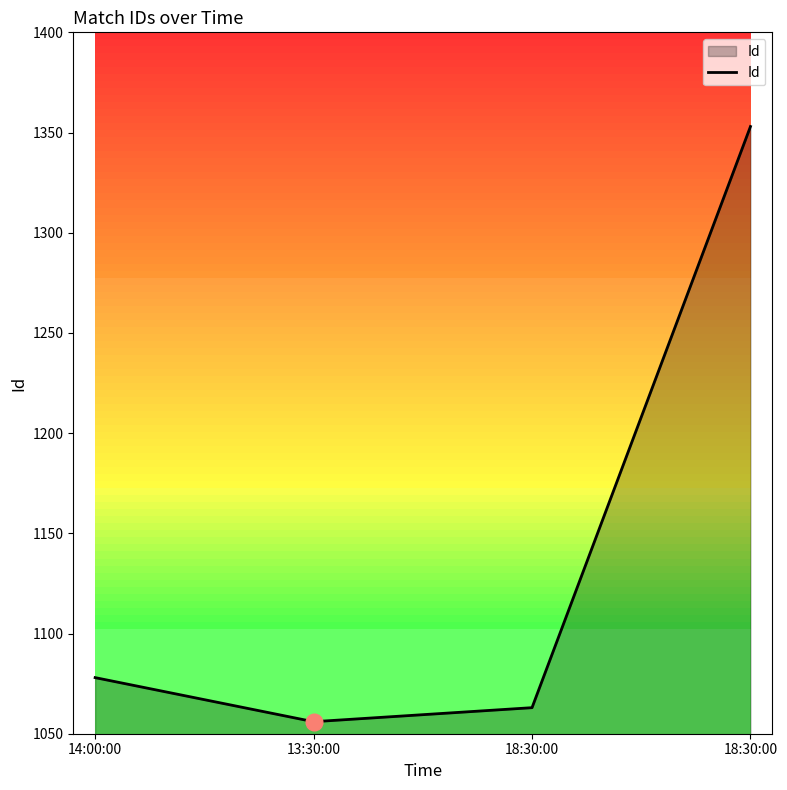

How many series are shown in this chart?

1